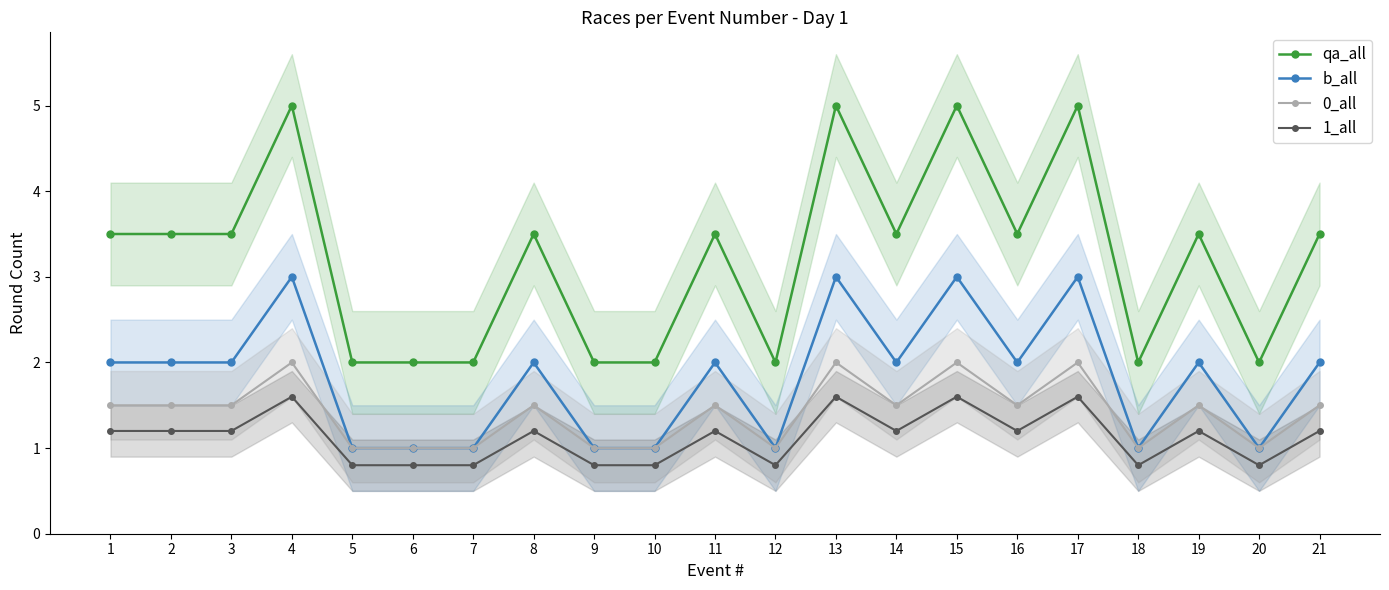

What are all the series names shown in the legend?

qa_all, b_all, 0_all, 1_all